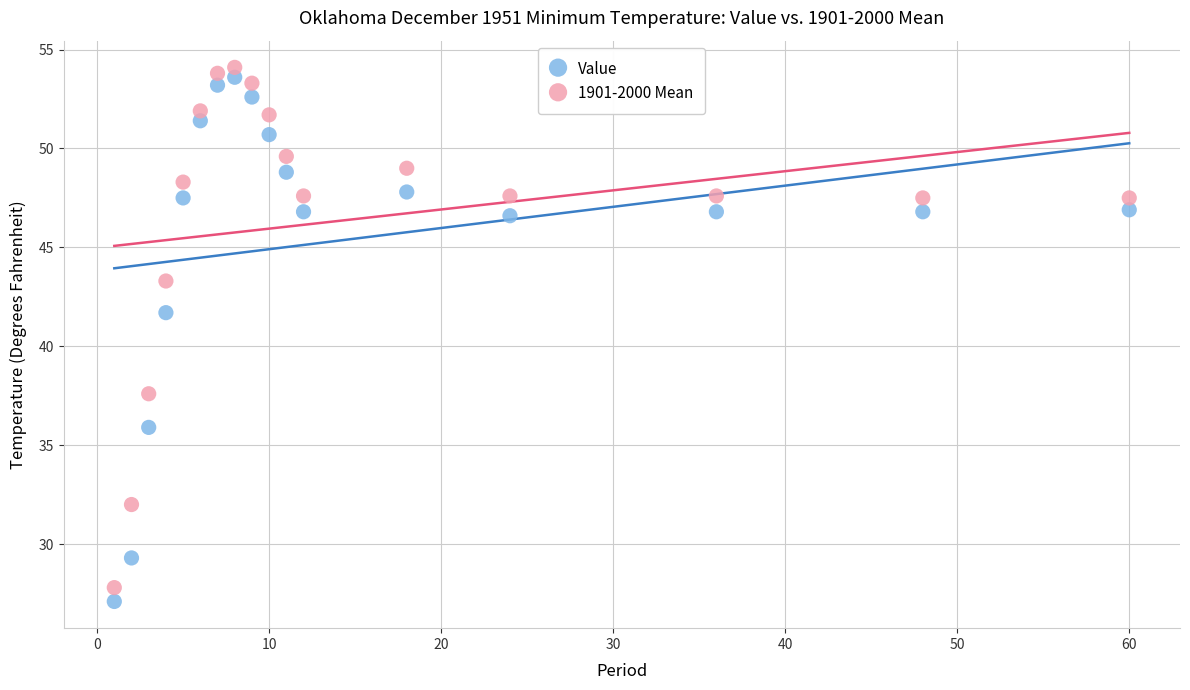

What is the X range (max minus min) for the scatter plot?

59.0